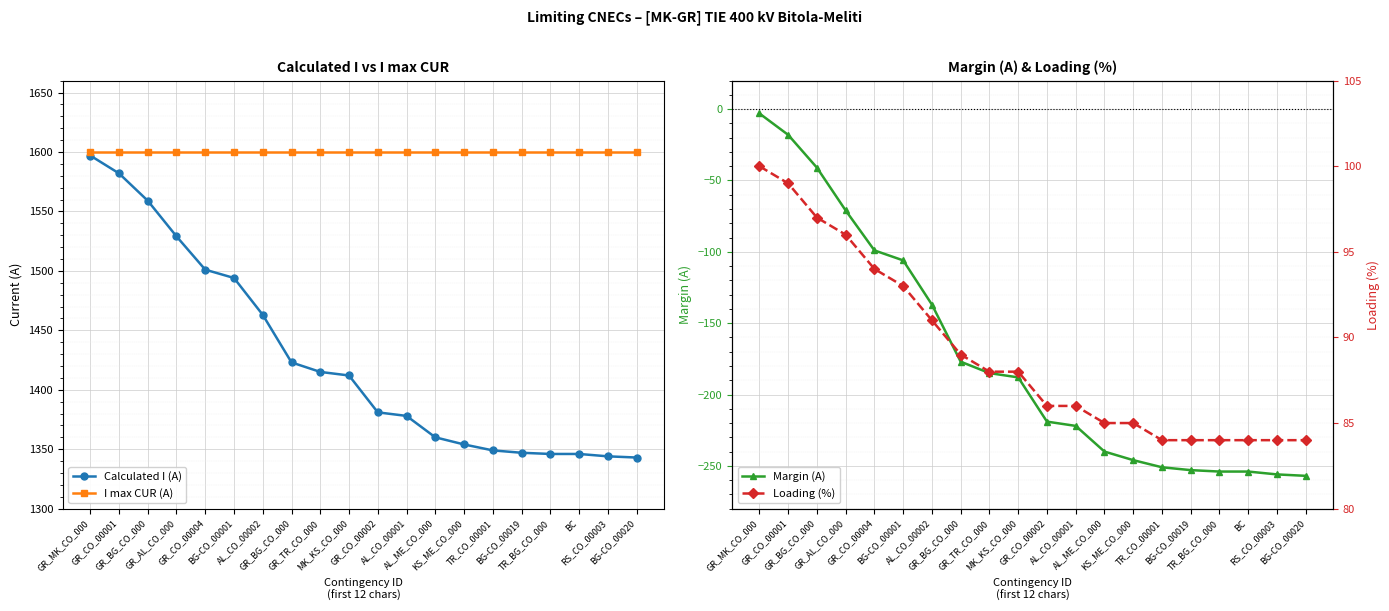

The Calculated I (A) series shows 357 at AL_CO_00001. True or false?

False